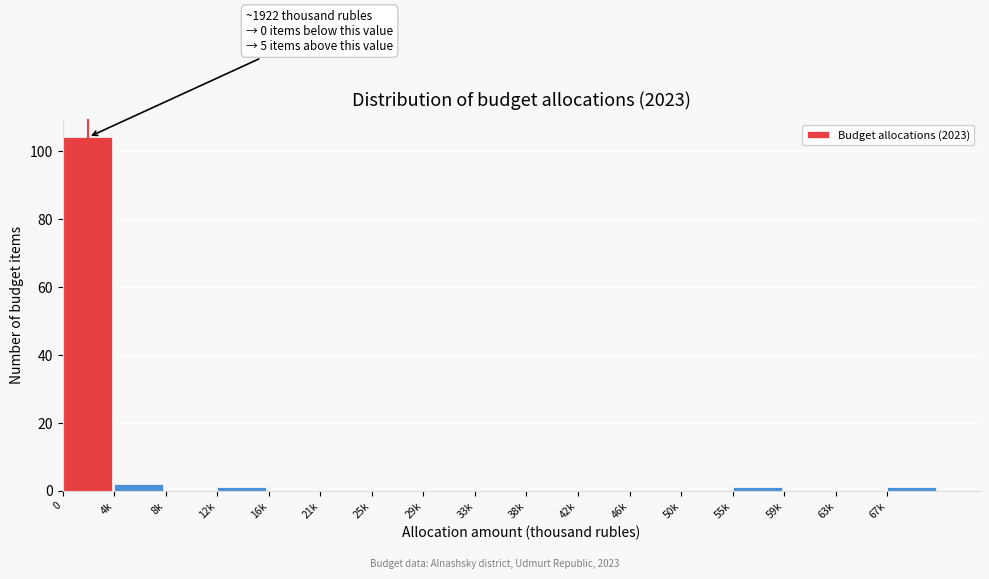

Reading right to left, transcribe all the data shown in this chart.

67k=1	63k=0	59k=0	55k=1	50k=0	46k=0	42k=0	38k=0	33k=0	29k=0	25k=0	21k=0	16k=0	12k=1	8k=0	4k=2	0=104